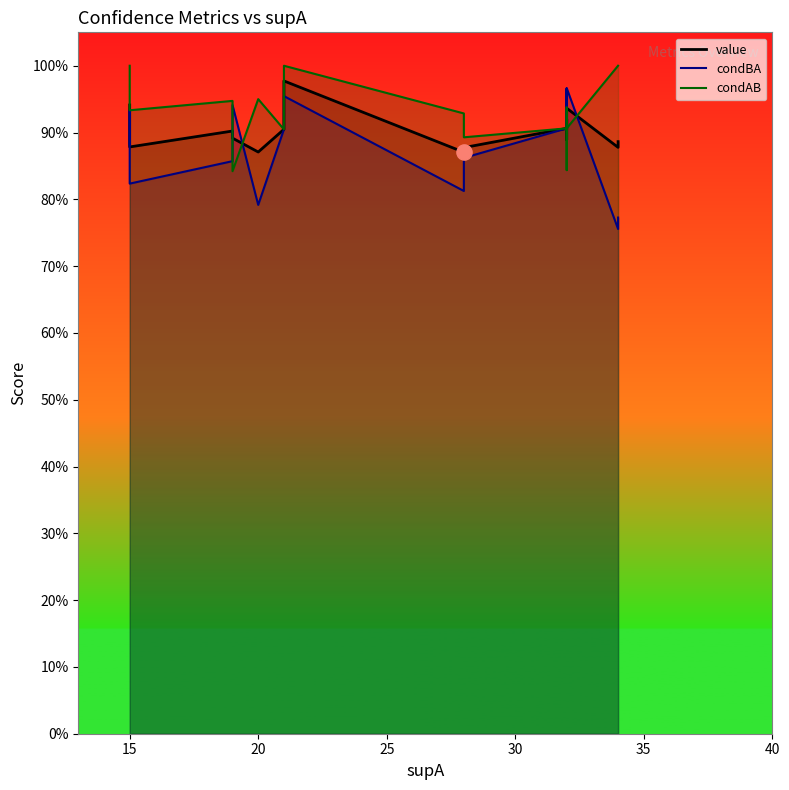

What are all the series names shown in the legend?

value, condBA, condAB